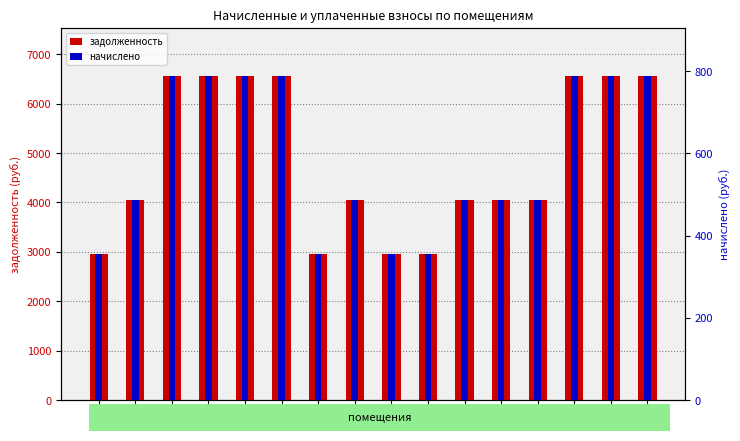

What is the approximate value of начислено at п.3?

787.3